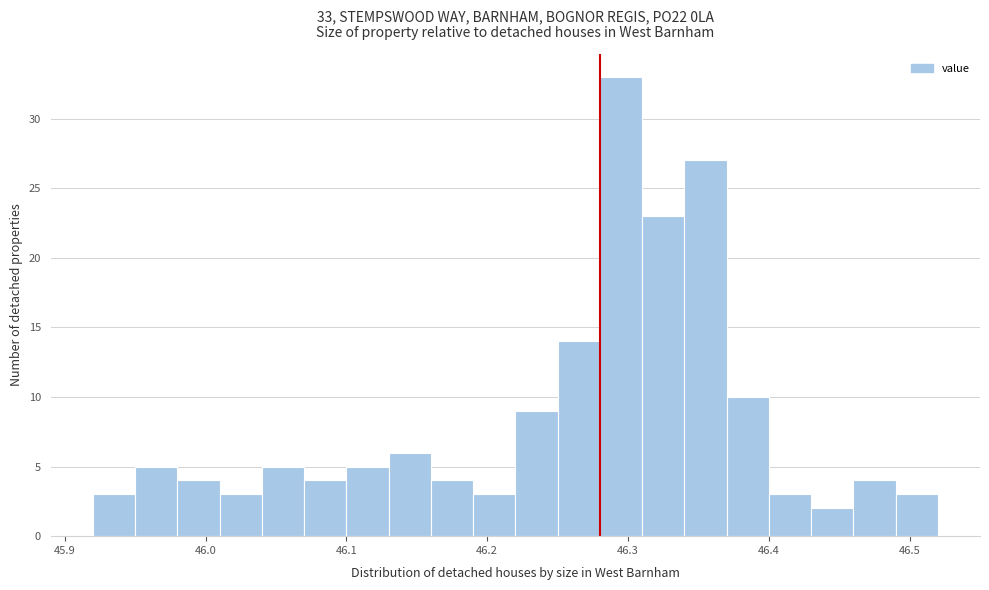

Around what value on the x-axis is the tallest bar? Give the approximate position of its centre, as read against the axis.

46.30